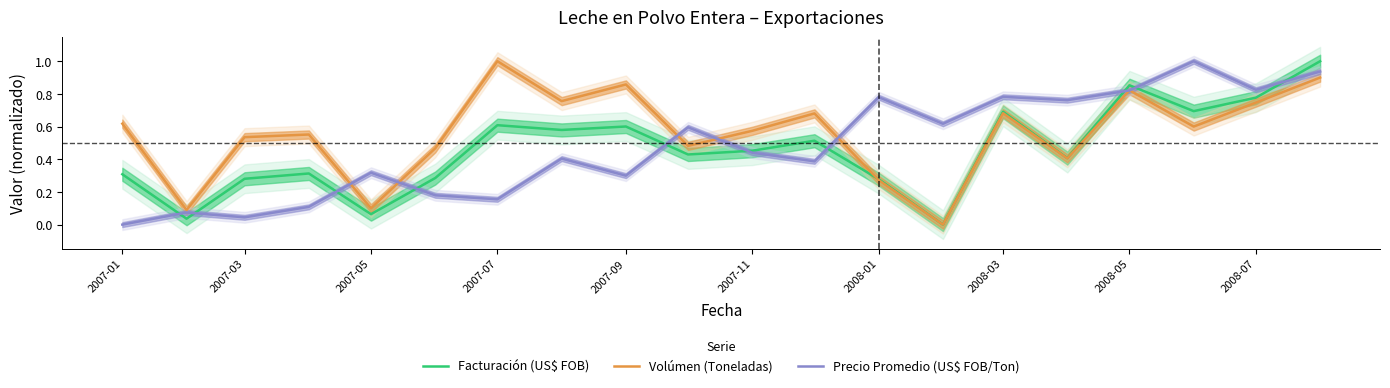

Reading left to right, transcribe all the data shown in this chart.

Facturación (US$ FOB): 0.3	0.0	0.3	0.3	0.1	0.3	0.6	0.6	0.6	0.4	0.5	0.5	0.3	0.0	0.7	0.4	0.9	0.7	0.8	1.0
Volúmen (Toneladas): 0.6	0.1	0.5	0.6	0.1	0.5	1.0	0.8	0.9	0.5	0.6	0.7	0.3	0.0	0.7	0.4	0.8	0.6	0.7	0.9
Precio Promedio (US$ FOB/Ton): 0.0	0.1	0.0	0.1	0.3	0.2	0.2	0.4	0.3	0.6	0.4	0.4	0.8	0.6	0.8	0.8	0.8	1.0	0.8	0.9